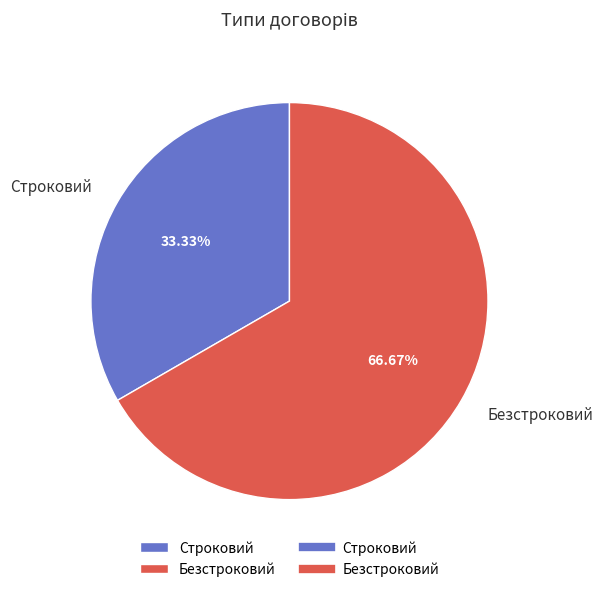

What percentage is the Строковий slice, to the nearest percent?

33%